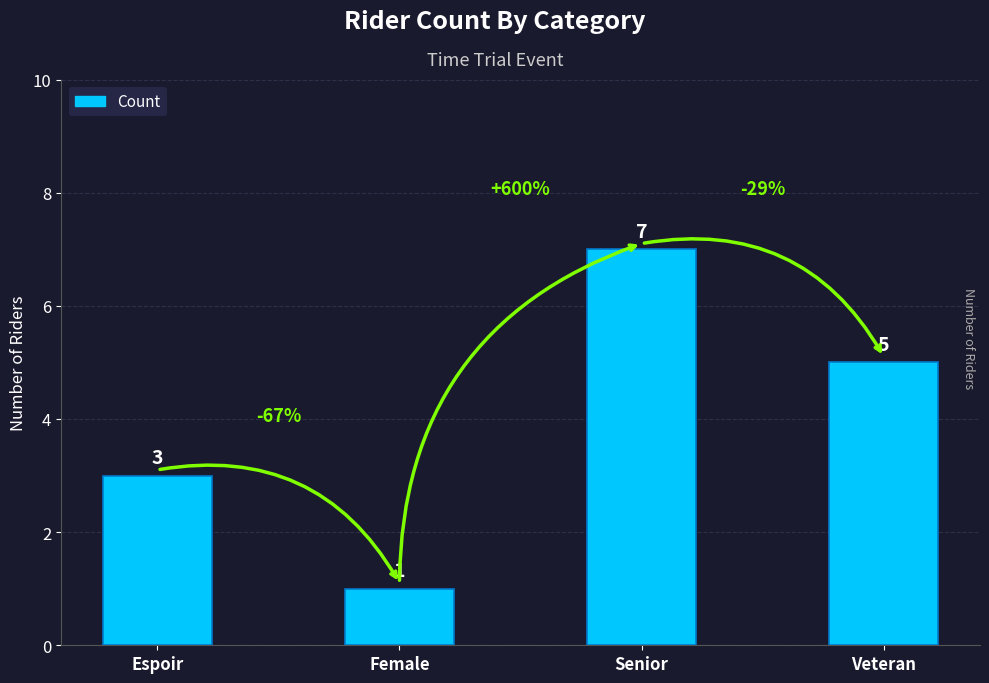

How many values are below 5?

2